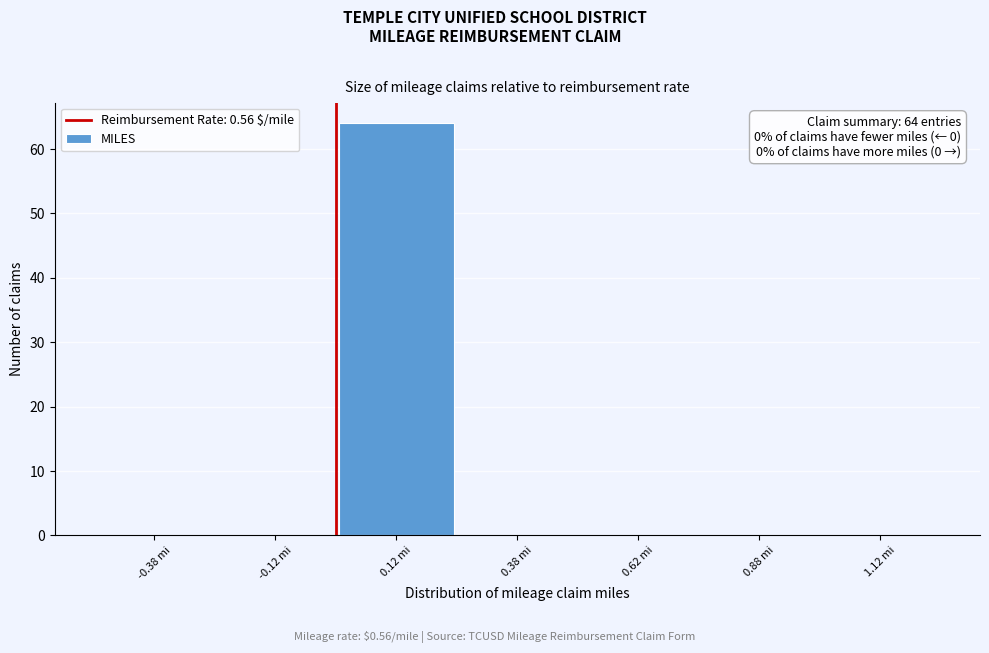

Over which range of the x-axis is the bar tallest?

0.00 to 0.25